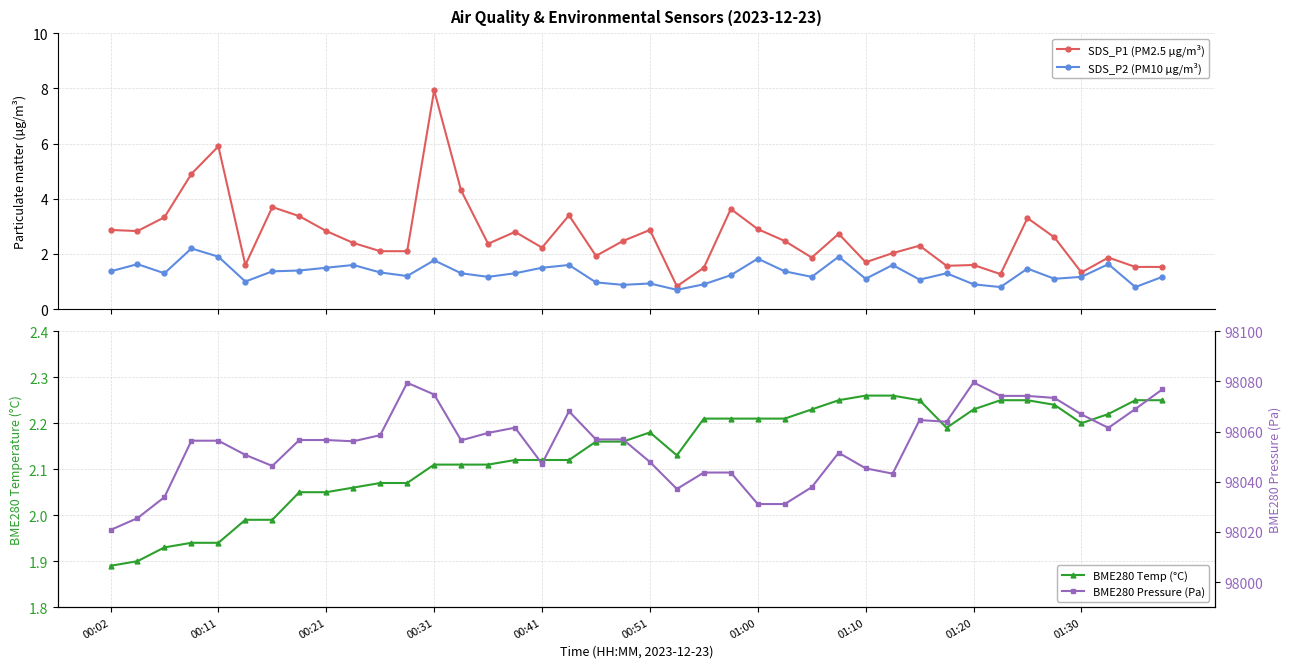

How many lines are shown in the chart?

4